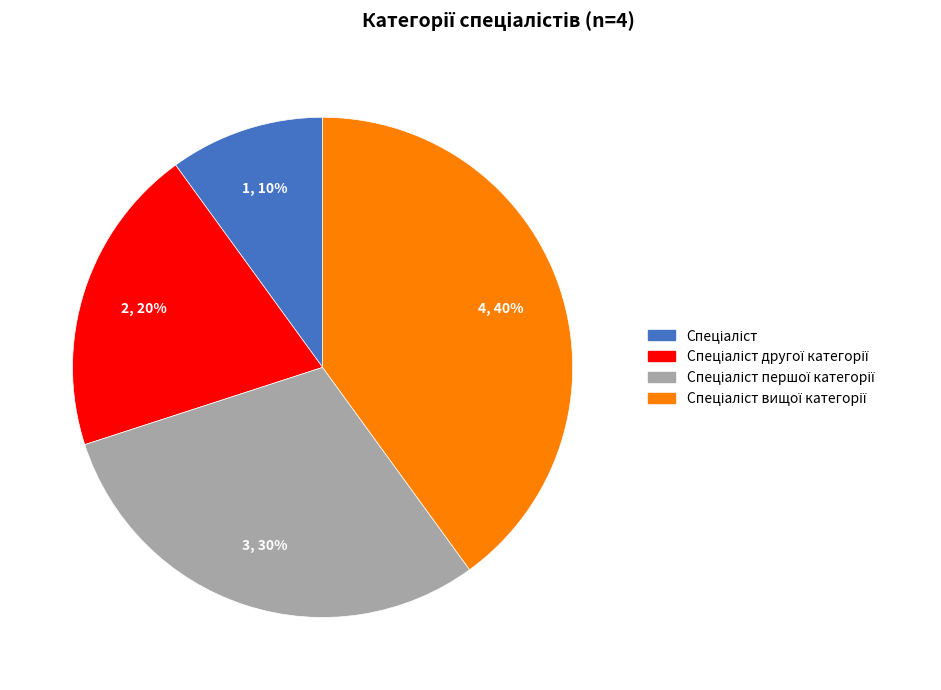

To the nearest percent, what is the average slice percentage?

25%